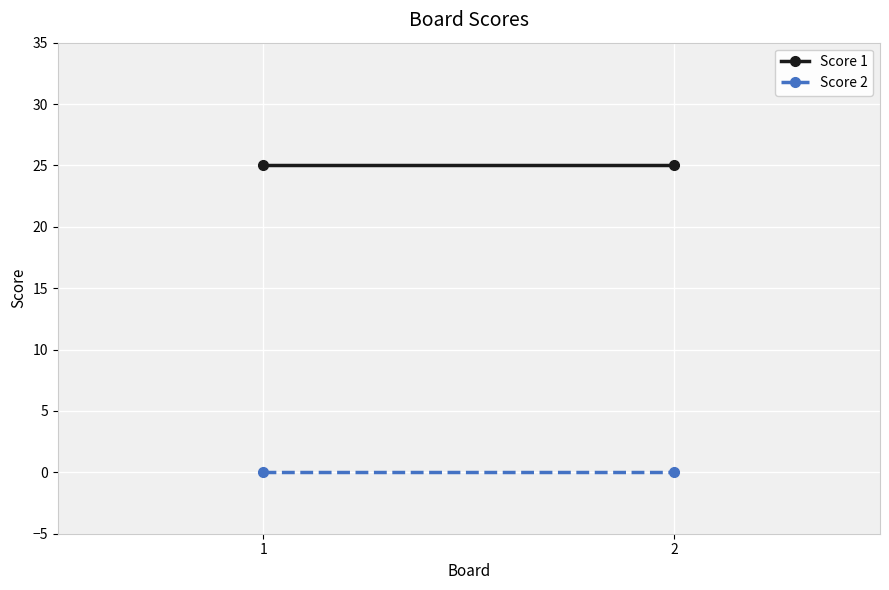

Which category has the lowest value in the Score 2 series?

1